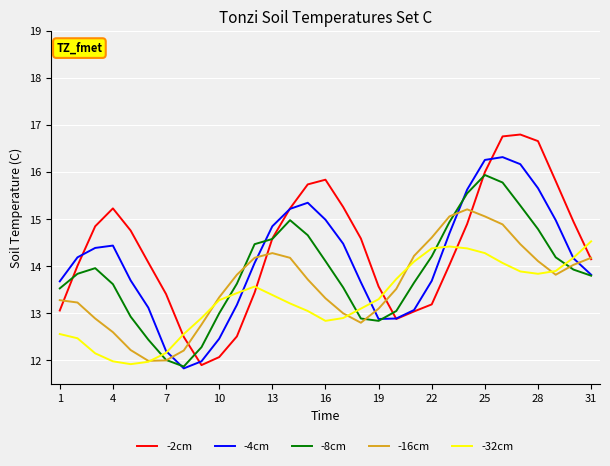

Does the chart display data point markers on the line(s)?

No